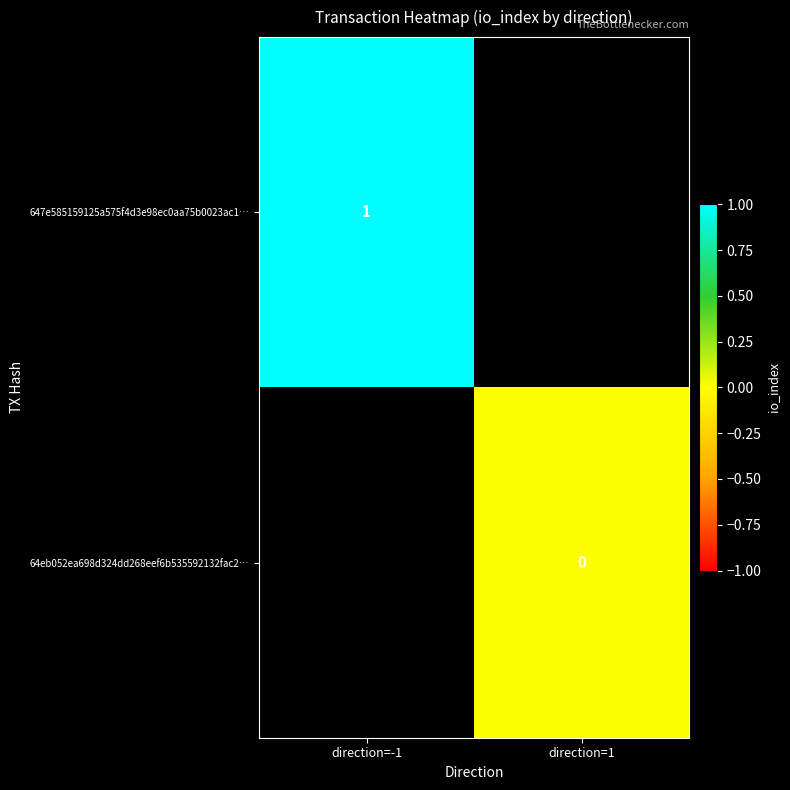

Is it true that 647e585159125a575f4d3e98ec0aa75b0023ac1… equals 1 at direction=-1?

True